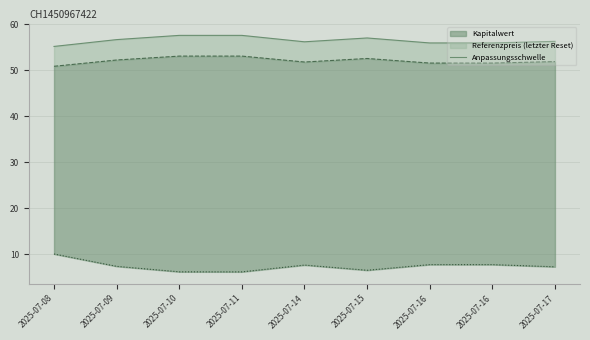

List the labels in order of value, smallest first.

2025-07-08, 2025-07-16, 2025-07-16, 2025-07-14, 2025-07-17, 2025-07-09, 2025-07-15, 2025-07-10, 2025-07-11